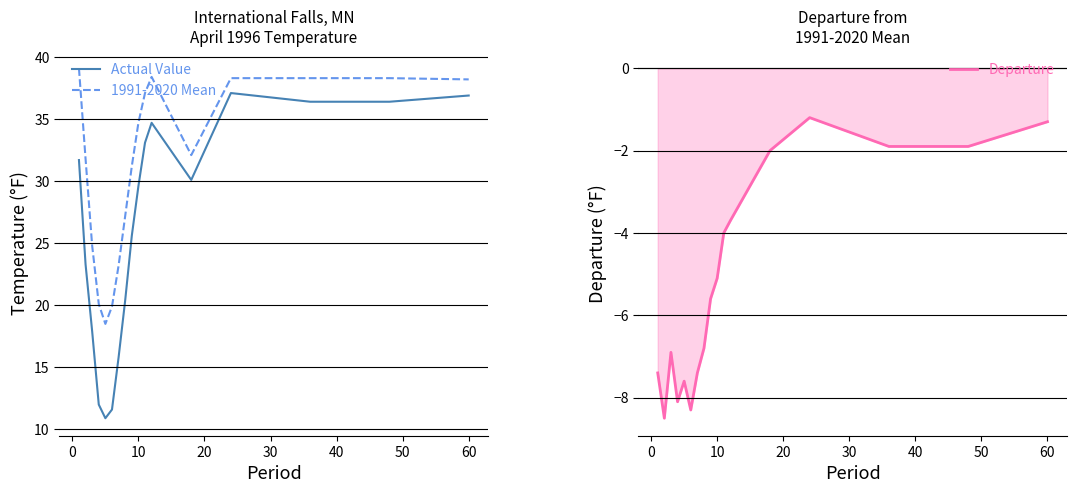

Is it true that Departure equals -2.2 at 60?

False